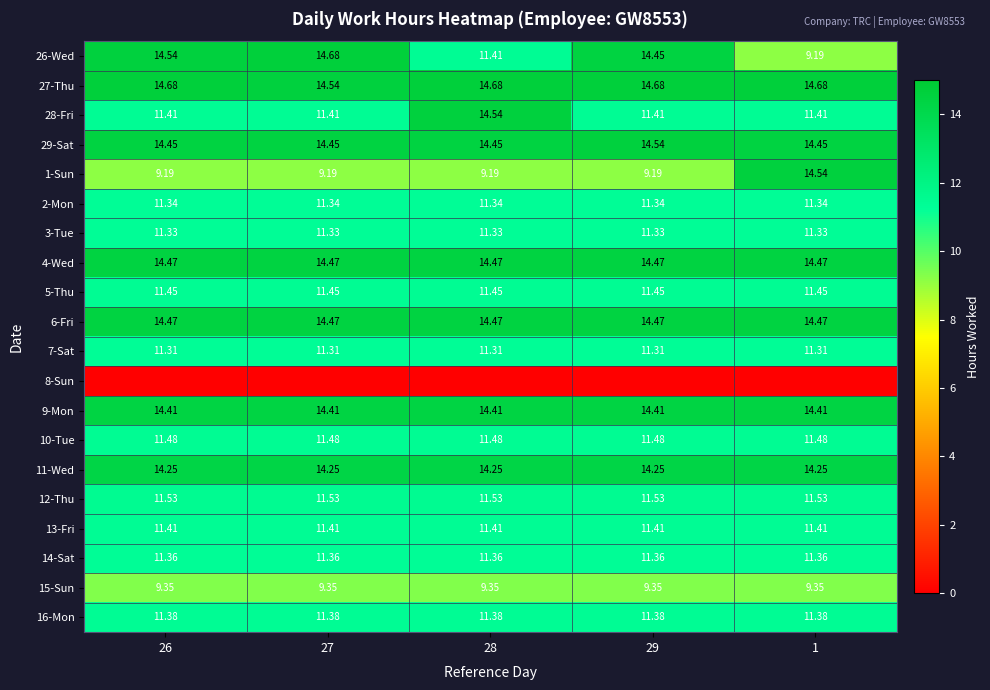

The value of 26-Wed at 26 is 6.5. True or false?

False